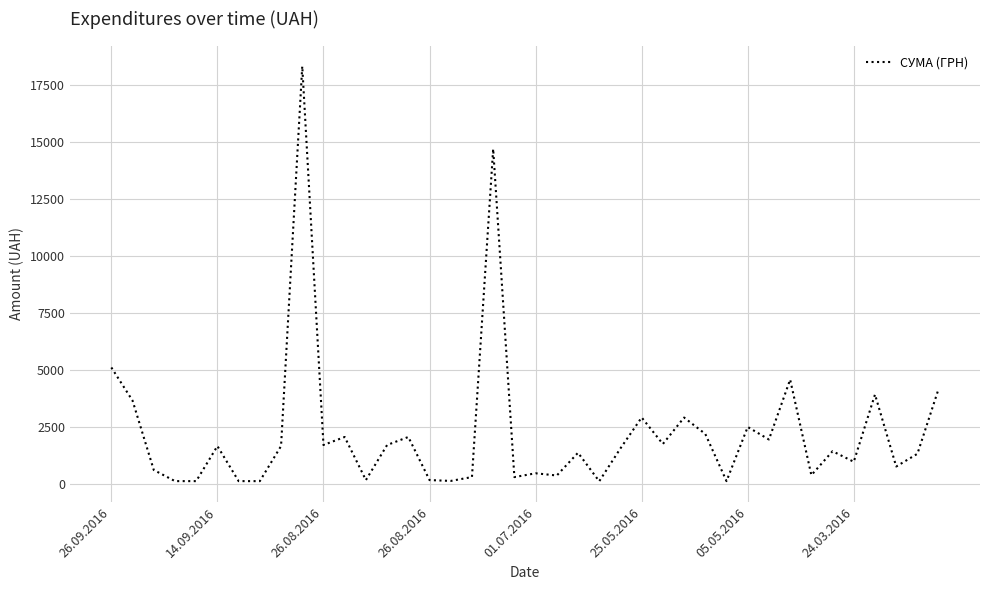

How many series are shown in this chart?

1